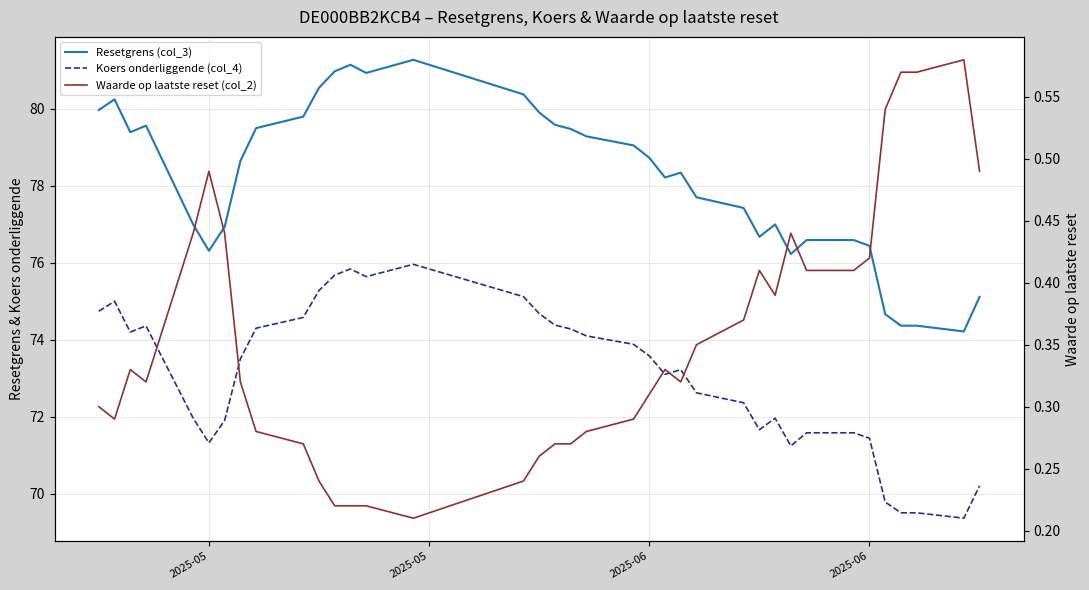

What is the highest value of the Waarde op laatste reset (col_2) series?

0.6